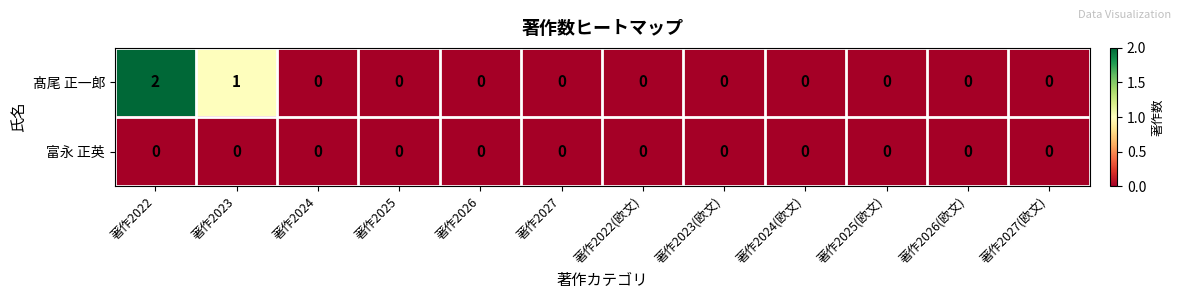

Which series has the largest total across all categories?

髙尾 正一郎